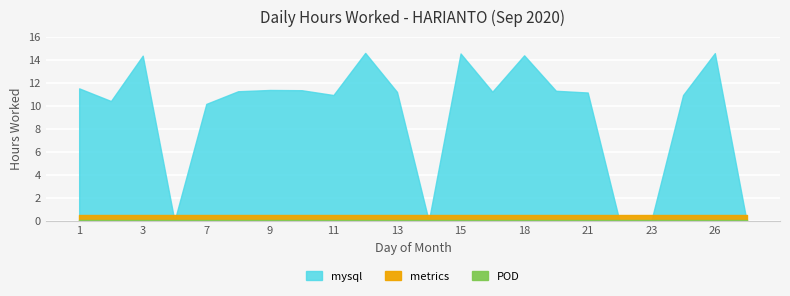

The value of baseline at 14 is 0.5. True or false?

True